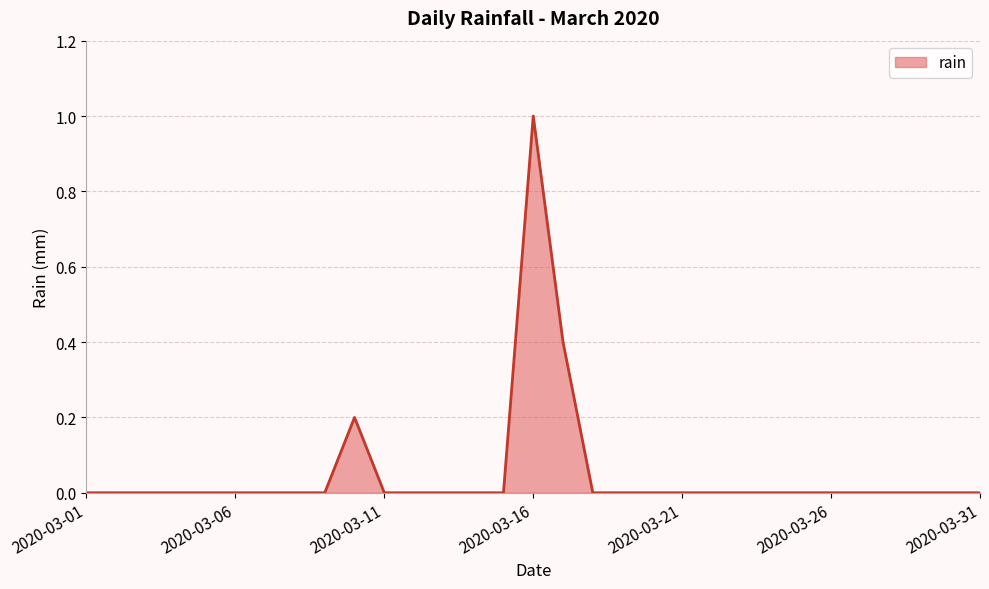

Reading left to right, extract all data points from this chart.

0.0	0.0	0.0	0.0	0.0	0.0	0.0	0.0	0.0	0.2	0.0	0.0	0.0	0.0	0.0	1.0	0.4	0.0	0.0	0.0	0.0	0.0	0.0	0.0	0.0	0.0	0.0	0.0	0.0	0.0	0.0